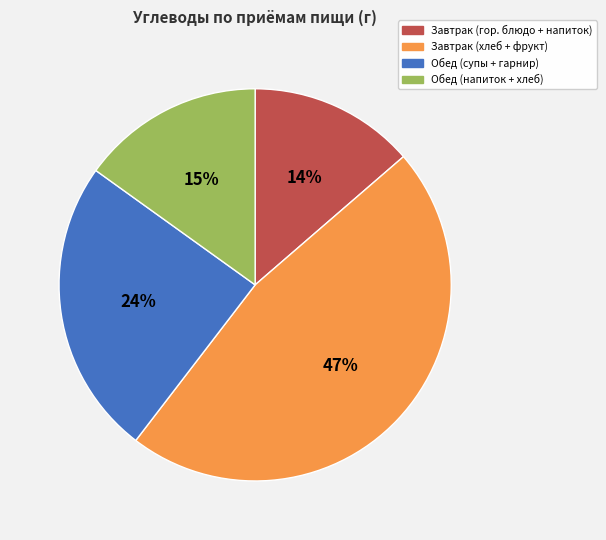

Is there any slice that represents more than half of the pie?

No